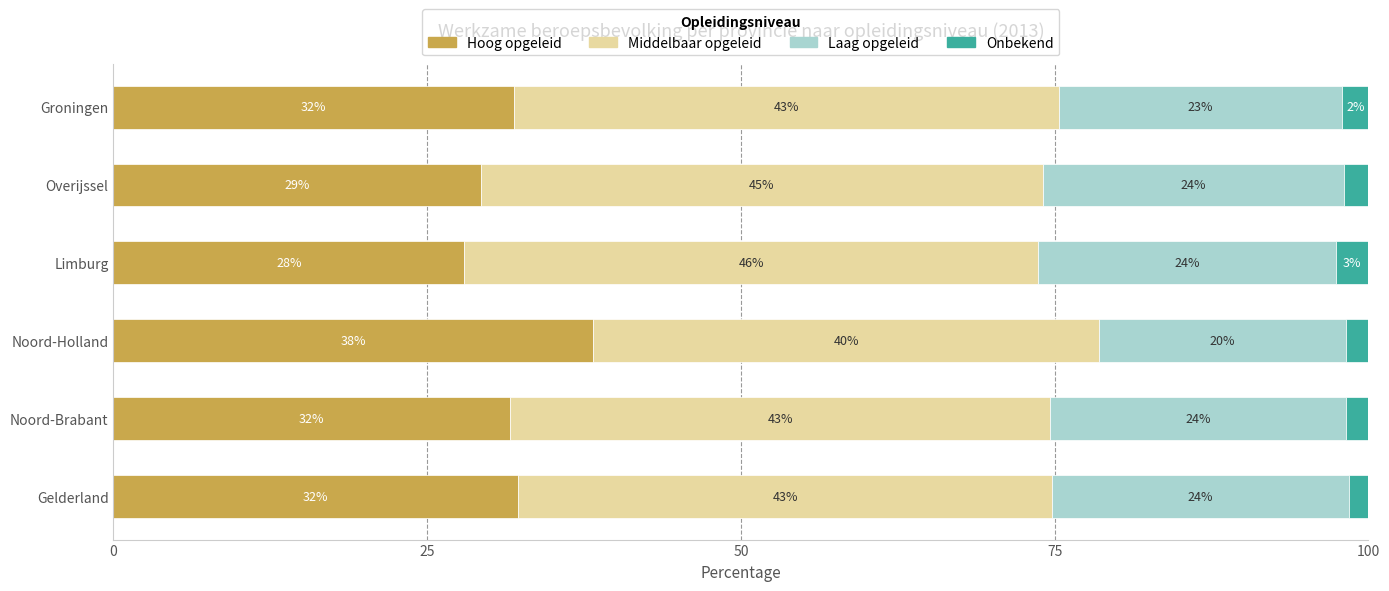

What is the total value across all series at Overijssel?

100.0